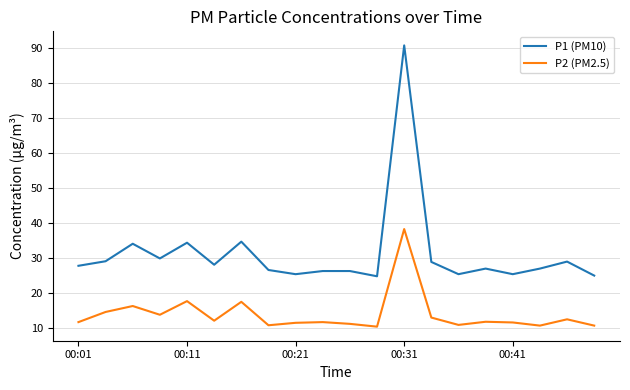

What is the difference between the maximum and minimum values in the P1 (PM10) series?

66.0